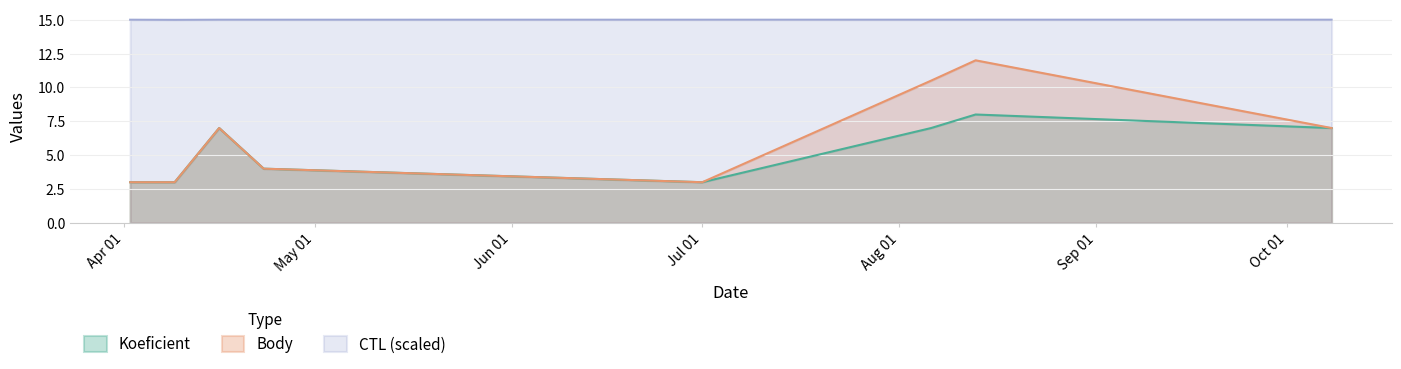

True or false: Body and Koeficient intersect in this chart.

False